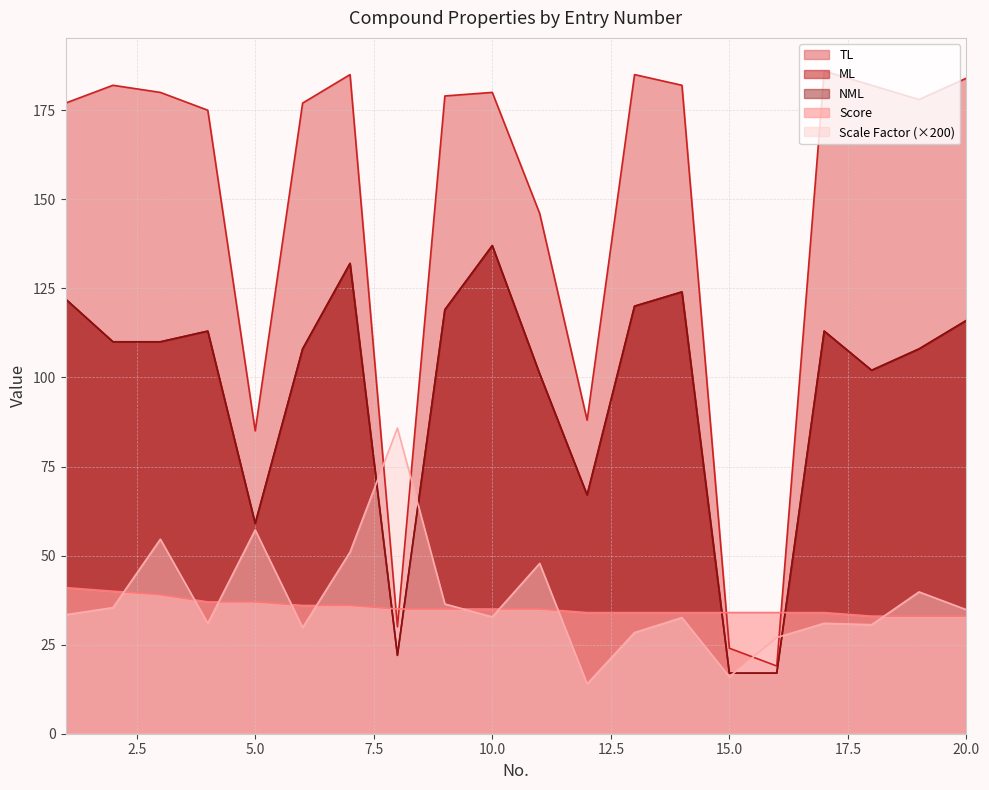

Where is TL nearest to the value 102?

12